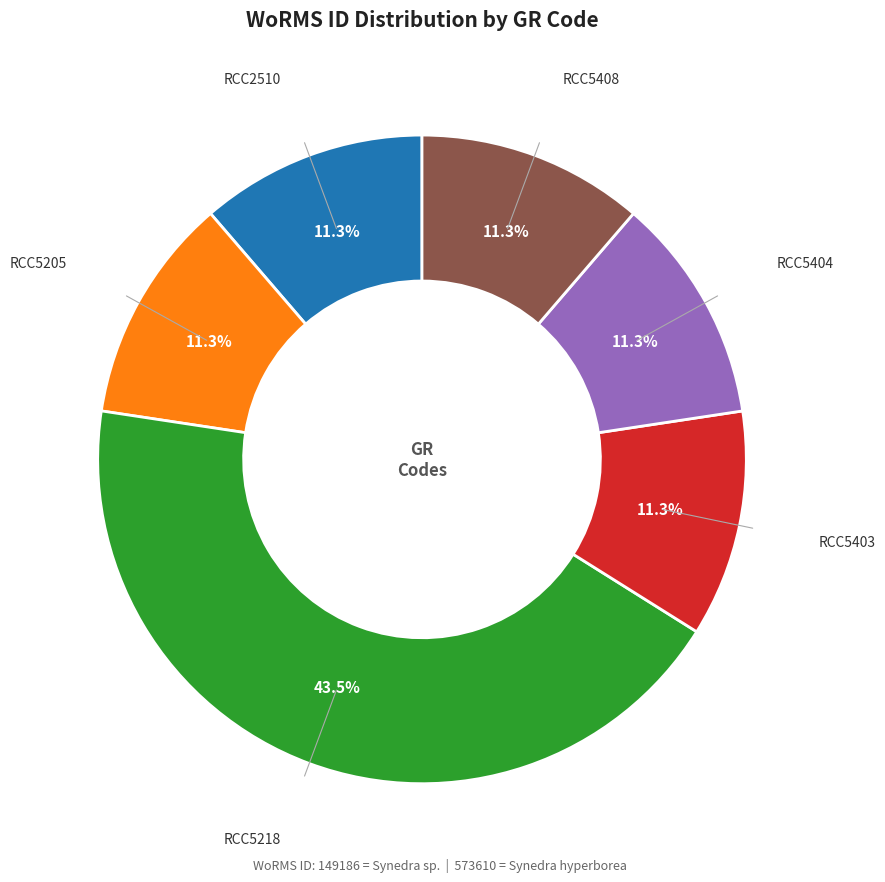

To the nearest percent, what is the average slice percentage?

17%